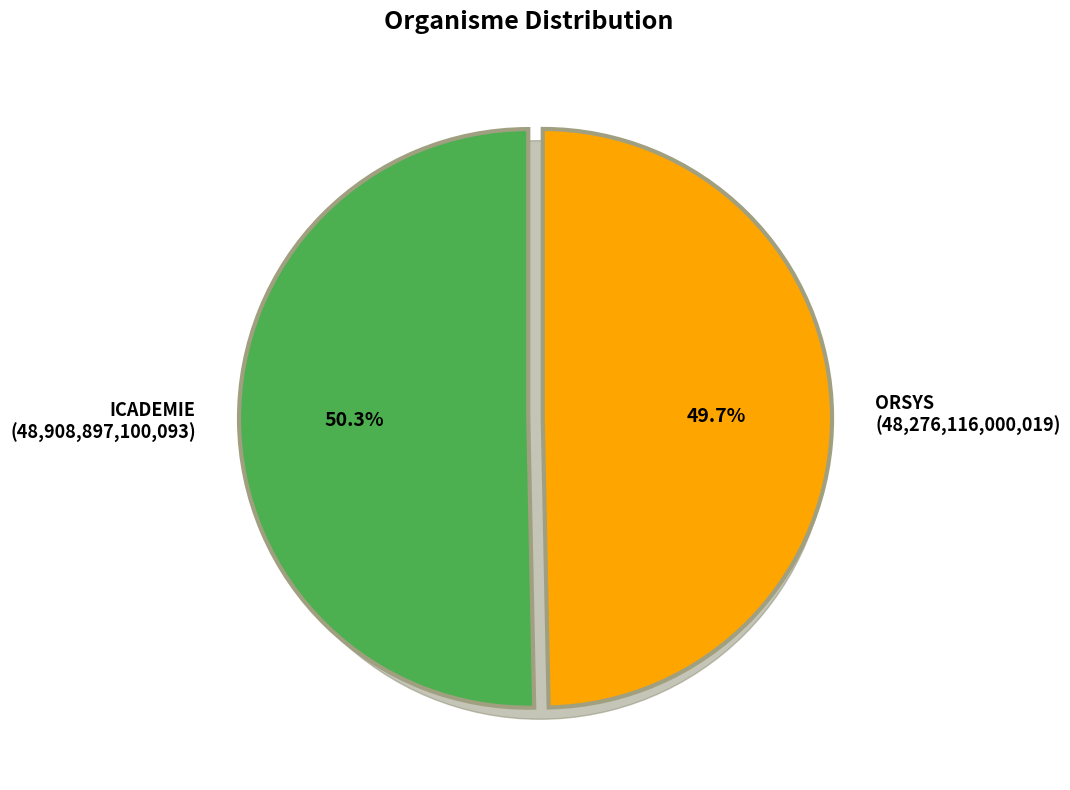

What is the largest slice in the pie chart?

ICADEMIE